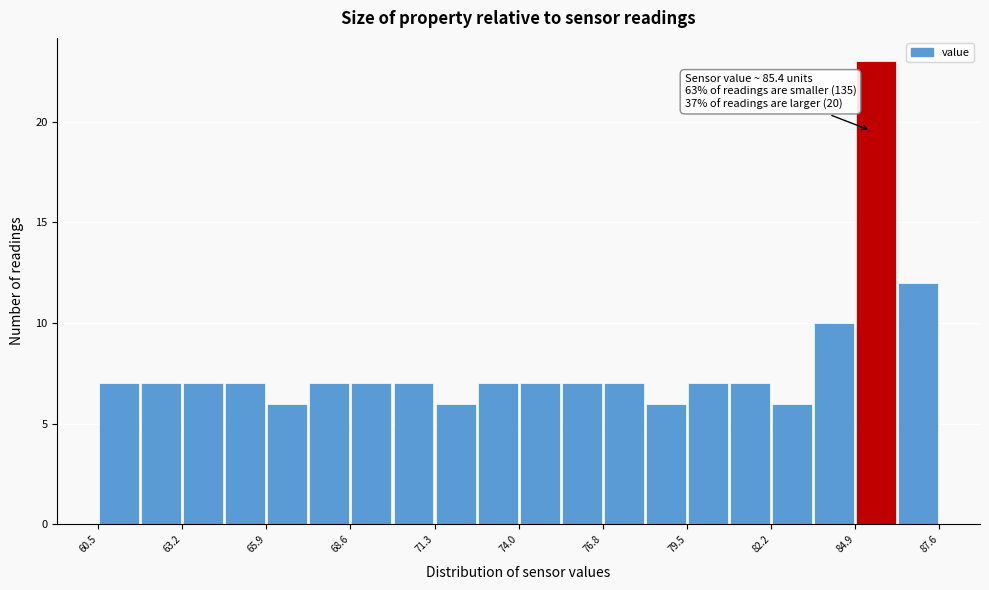

Read against the x-axis, roughly where is the centre of the tallest bar?

85.5